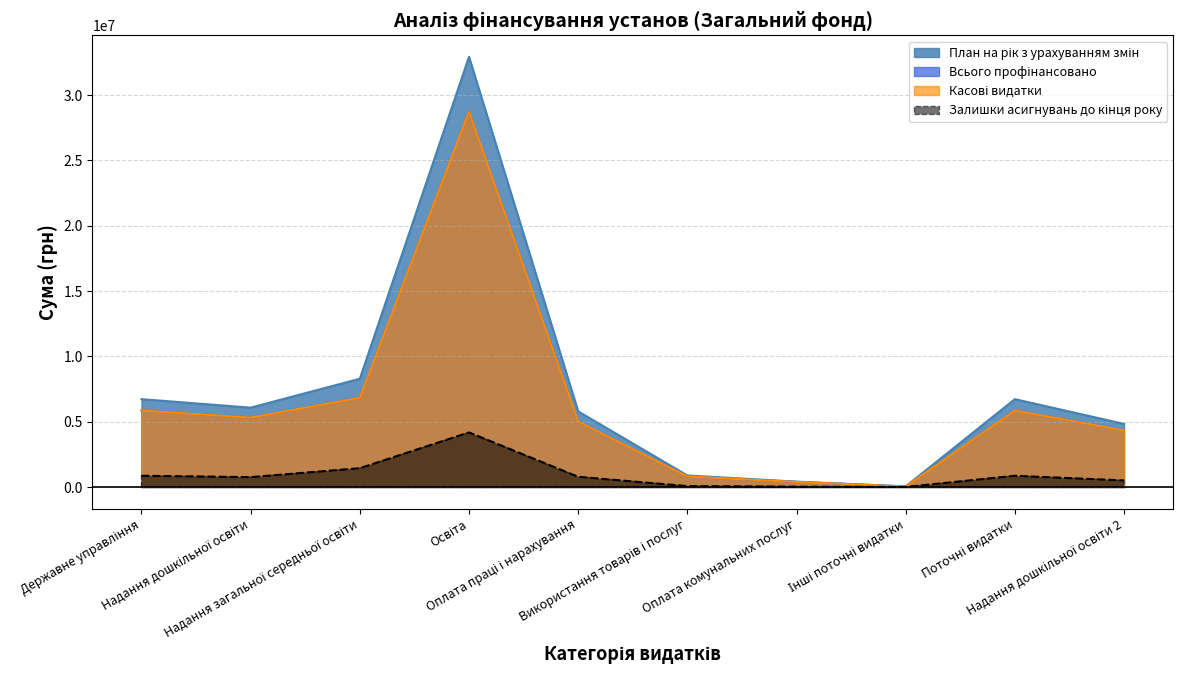

How many interior local peaks does the Залишки асигнувань до кінця року series have?

2